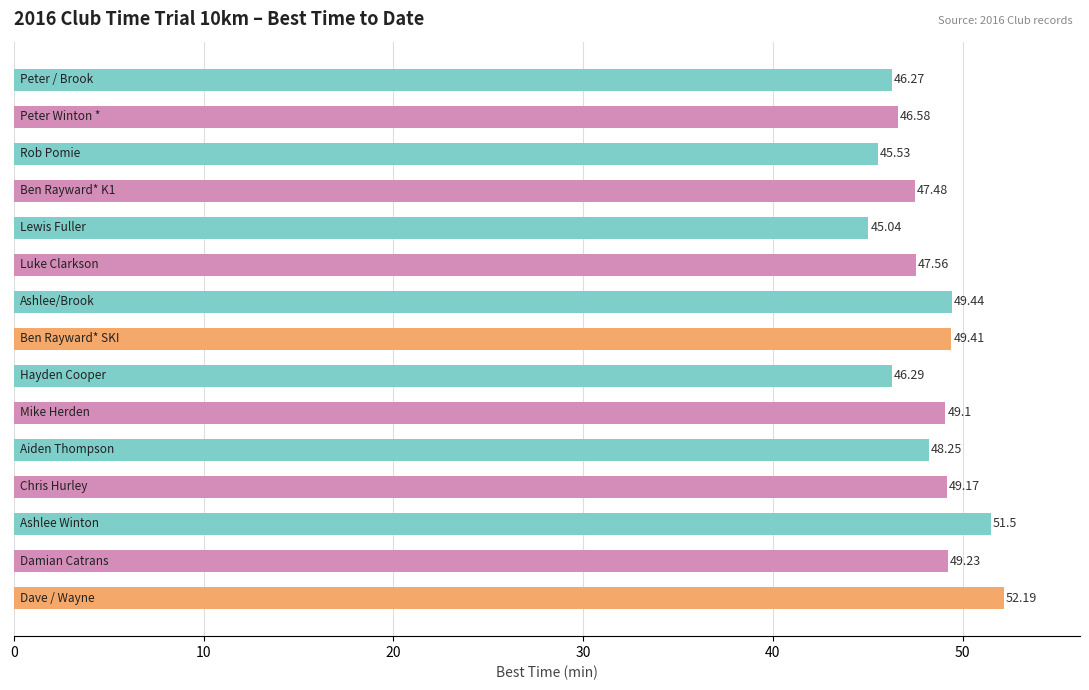

What is the difference between the maximum and second lowest values?

6.7